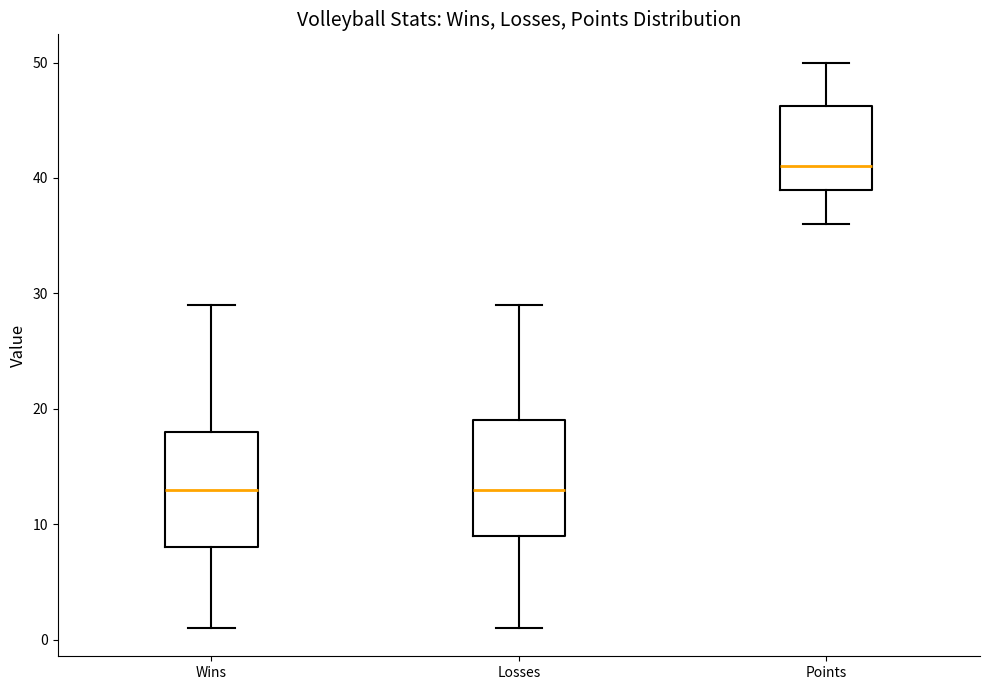

Which box's median line is the highest?

Points